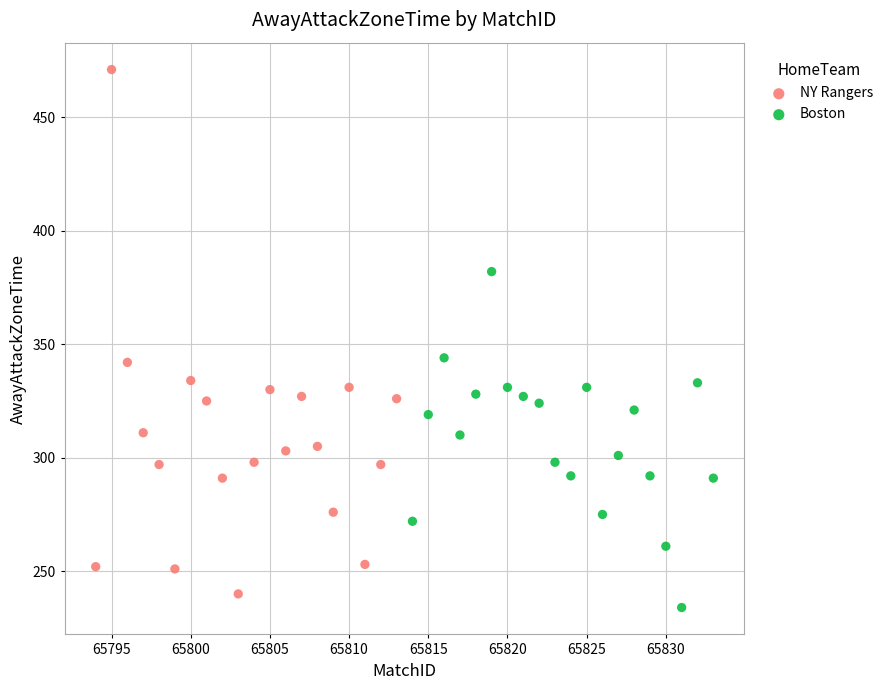

Which series reaches the maximum Y coordinate?

NY Rangers